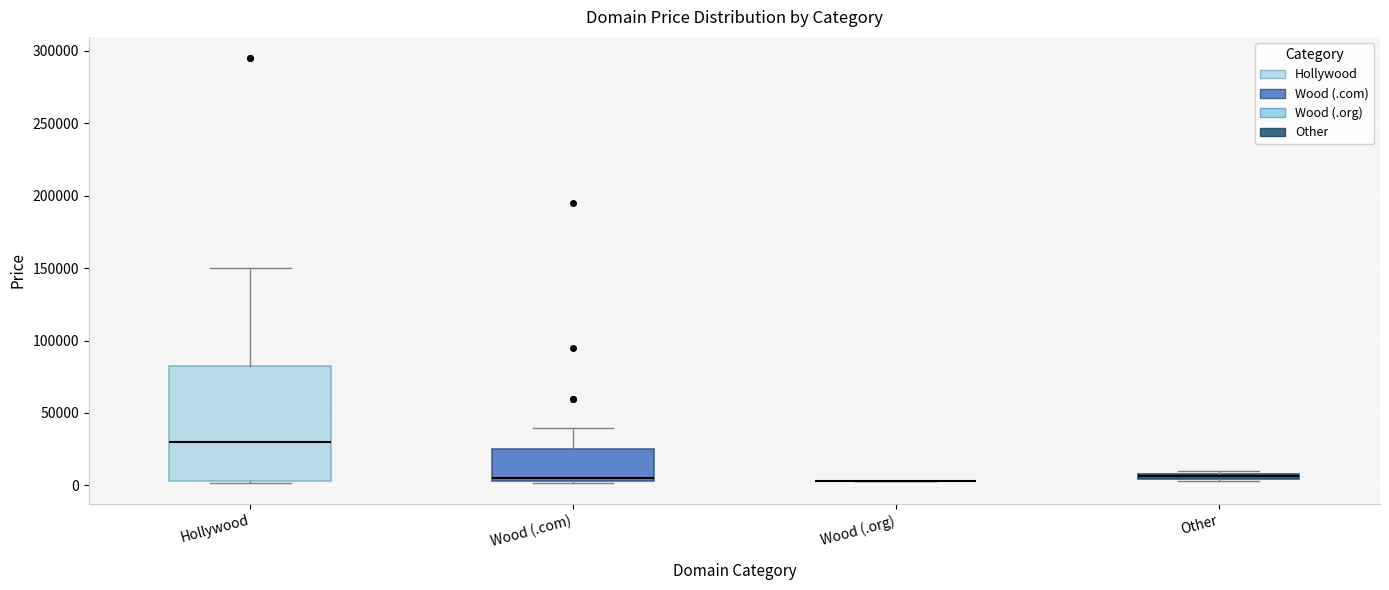

Which box is the tallest, from its lower edge to its upper edge?

Hollywood